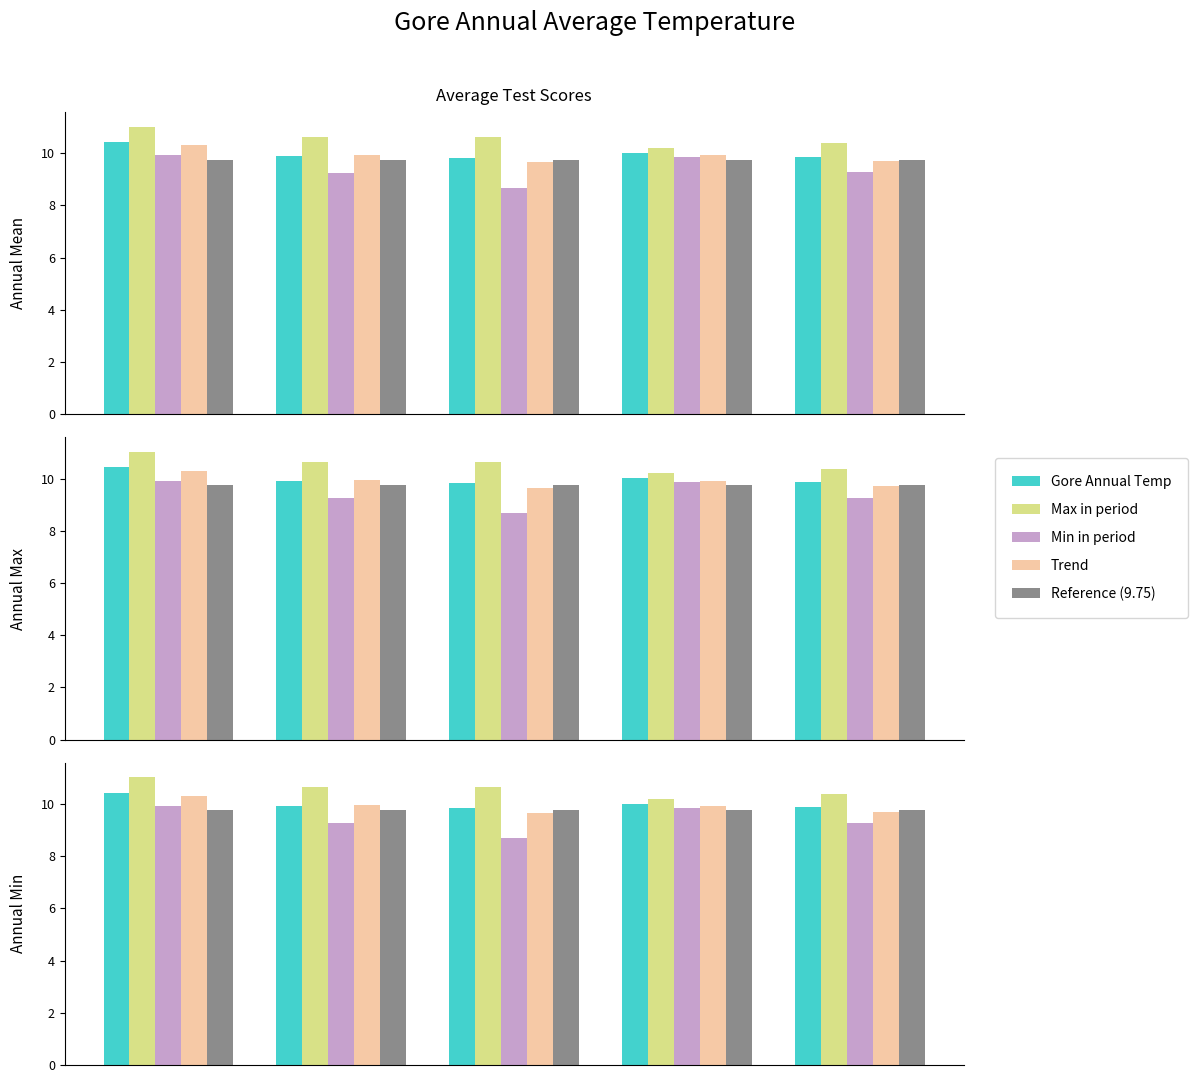

Is the value of Trend at 3 greater than the value of Min in period at 3?

Yes